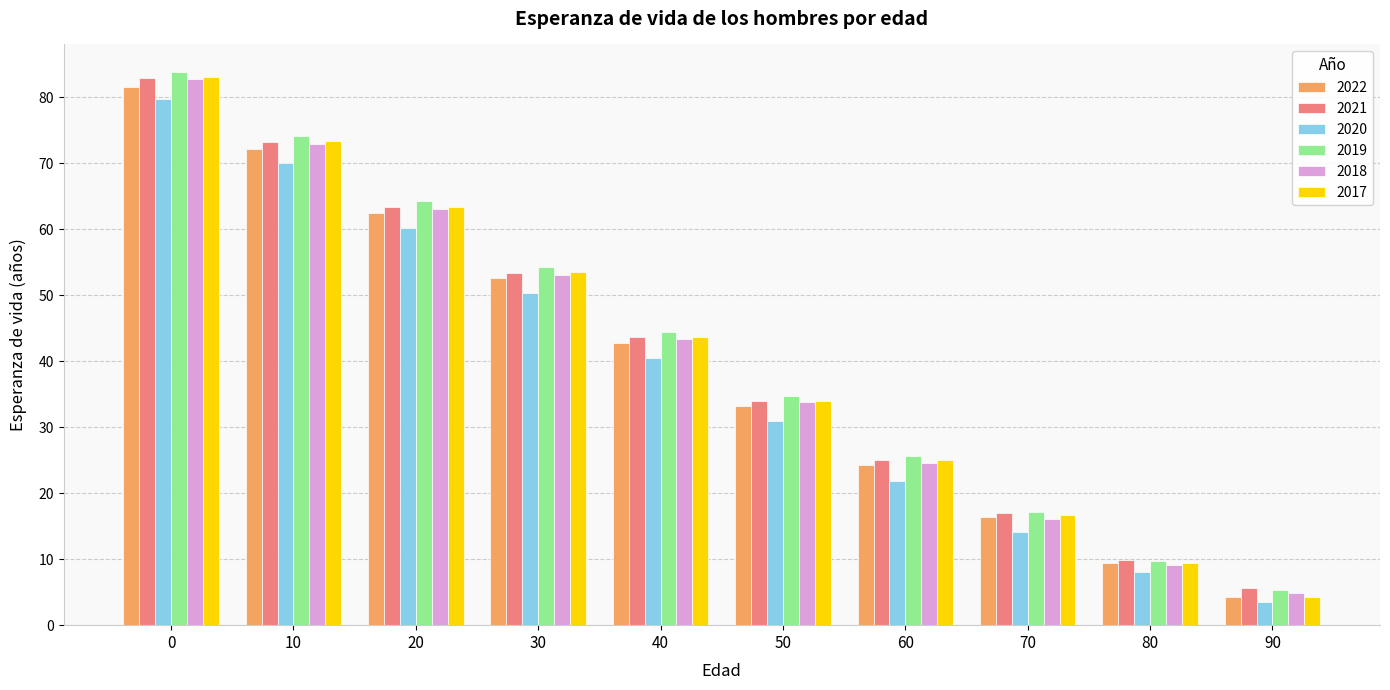

How many categories are shown in the chart?

10